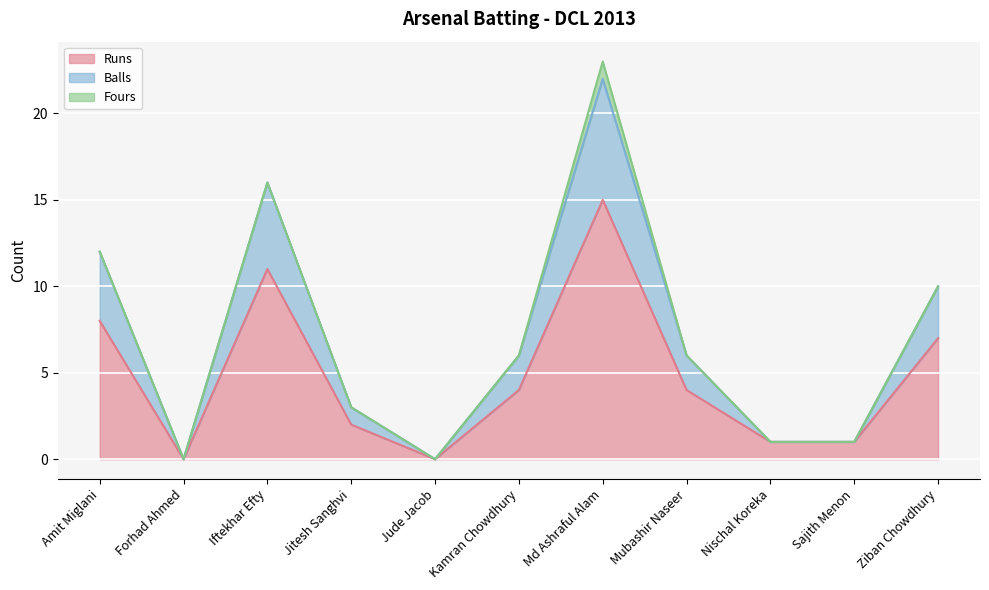

Where is the first local minimum for Balls?

Forhad Ahmed